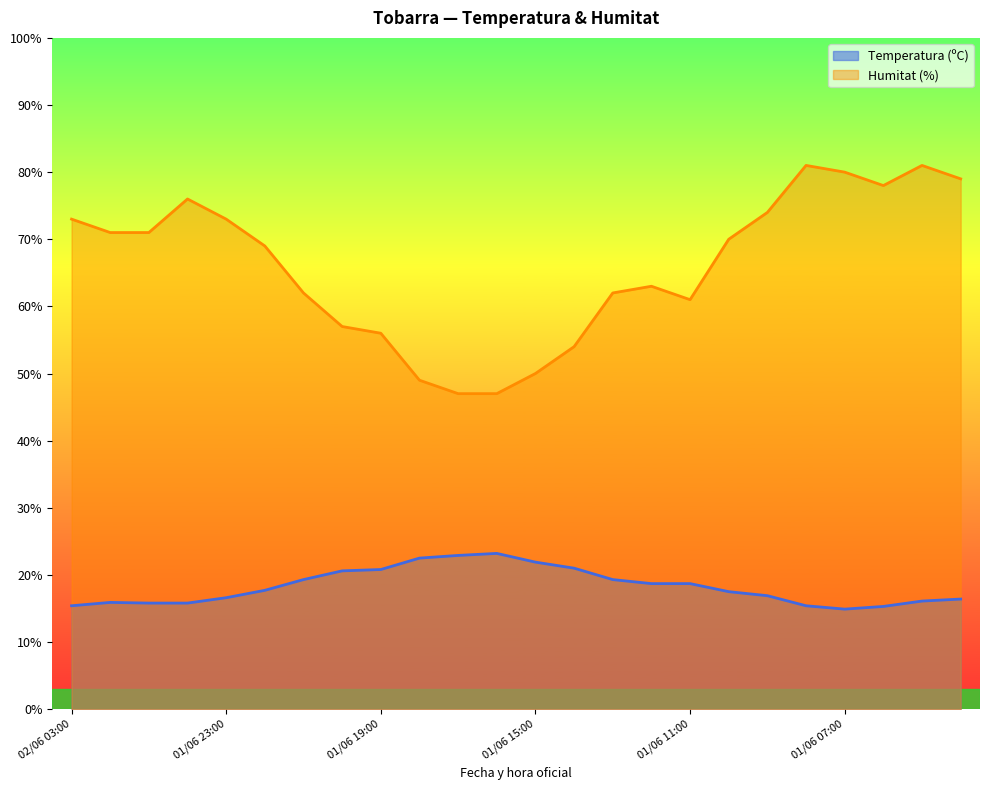

What is the total value across all series at 01/06 13:00?

81.3